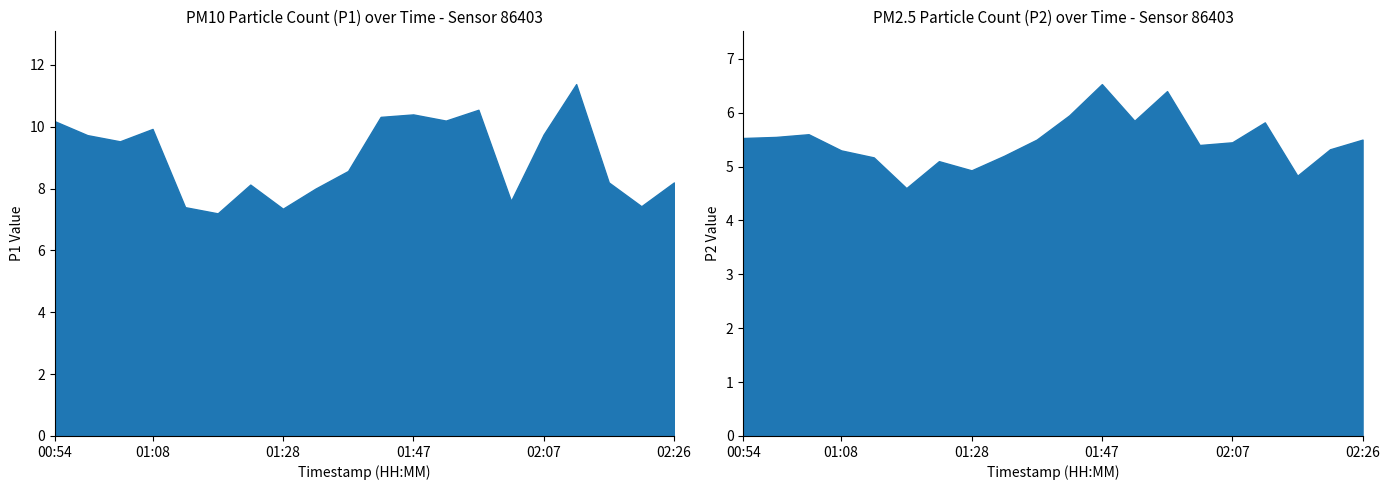

At which category does the chart reach its minimum across all series?

01:18